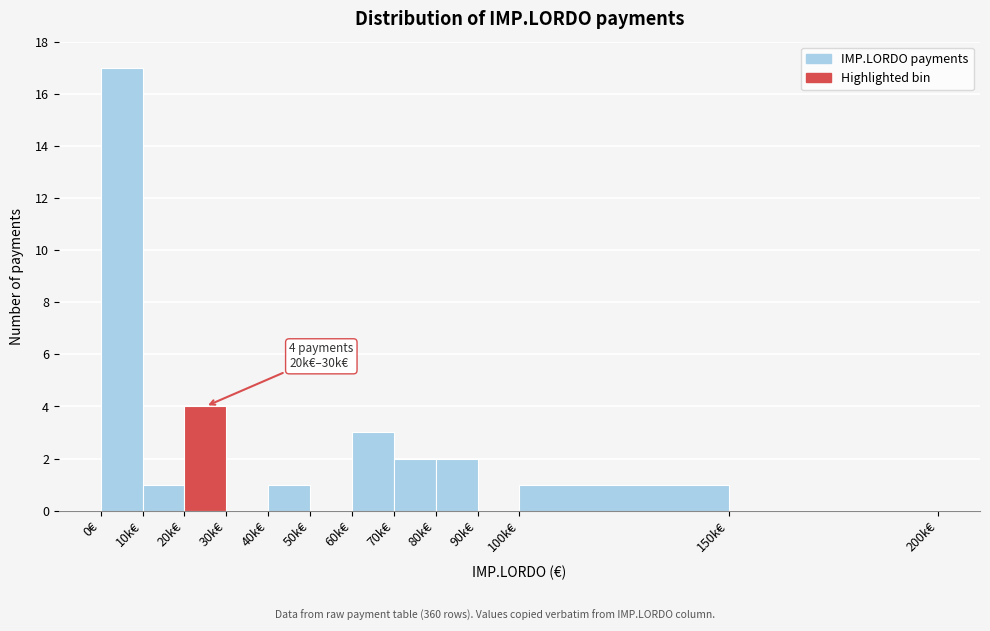

Reading right to left, list all the values displayed in this chart.

150k€=0	100k€=1	90k€=0	80k€=2	70k€=2	60k€=3	50k€=0	40k€=1	30k€=0	20k€=4	10k€=1	0€=17